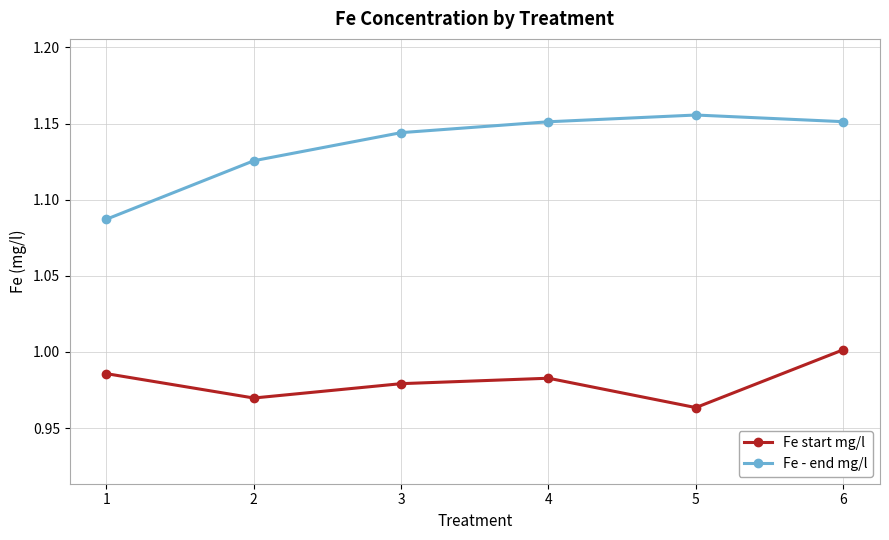

Which series has the largest range (max minus min)?

Fe - end mg/l